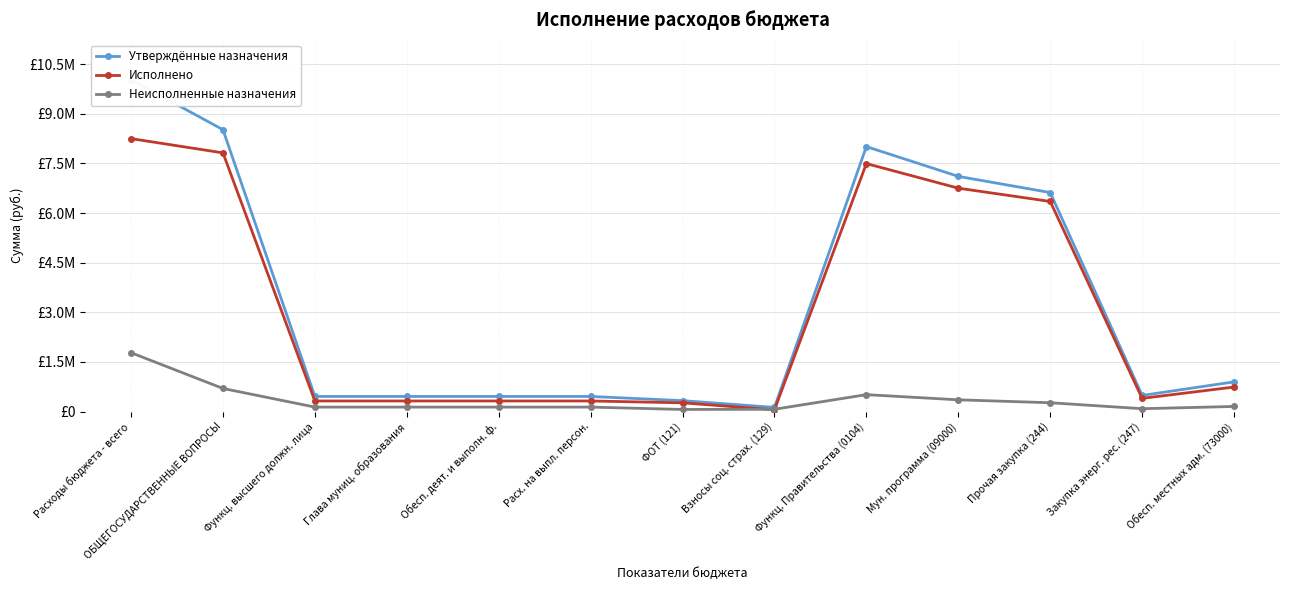

True or false: Неисполненные назначения and Утверждённые назначения cross at least once.

False